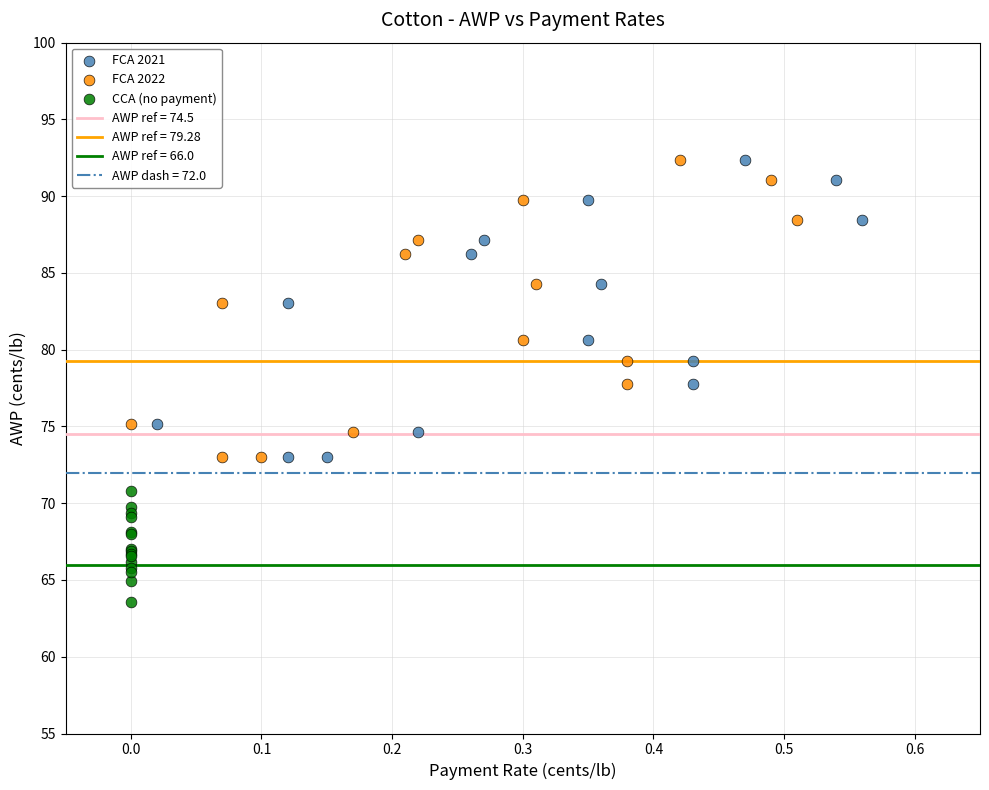

Which series reaches the minimum Y coordinate?

CCA (no payment)